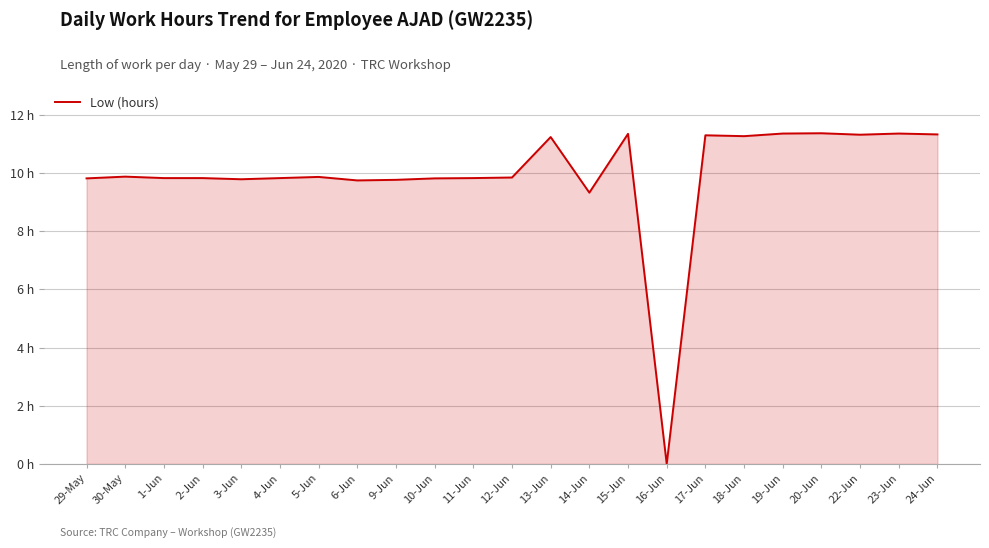

Reading right to left, transcribe all the data shown in this chart.

24-Jun=11.3	23-Jun=11.3	22-Jun=11.3	20-Jun=11.4	19-Jun=11.3	18-Jun=11.3	17-Jun=11.3	16-Jun=0.0	15-Jun=11.3	14-Jun=9.3	13-Jun=11.2	12-Jun=9.8	11-Jun=9.8	10-Jun=9.8	9-Jun=9.8	6-Jun=9.7	5-Jun=9.9	4-Jun=9.8	3-Jun=9.8	2-Jun=9.8	1-Jun=9.8	30-May=9.9	29-May=9.8